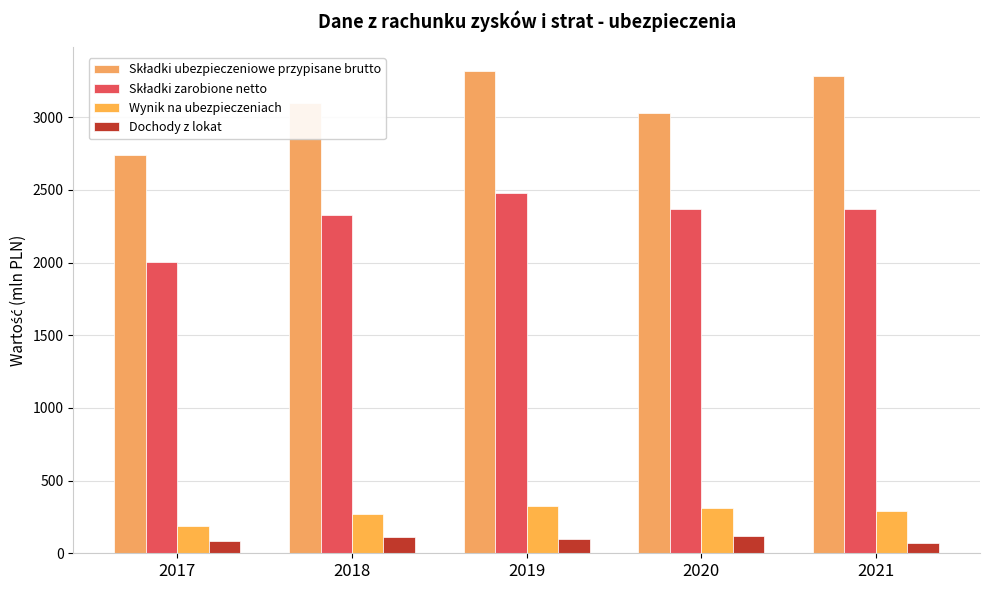

Which label corresponds to the largest value in the chart?

2019